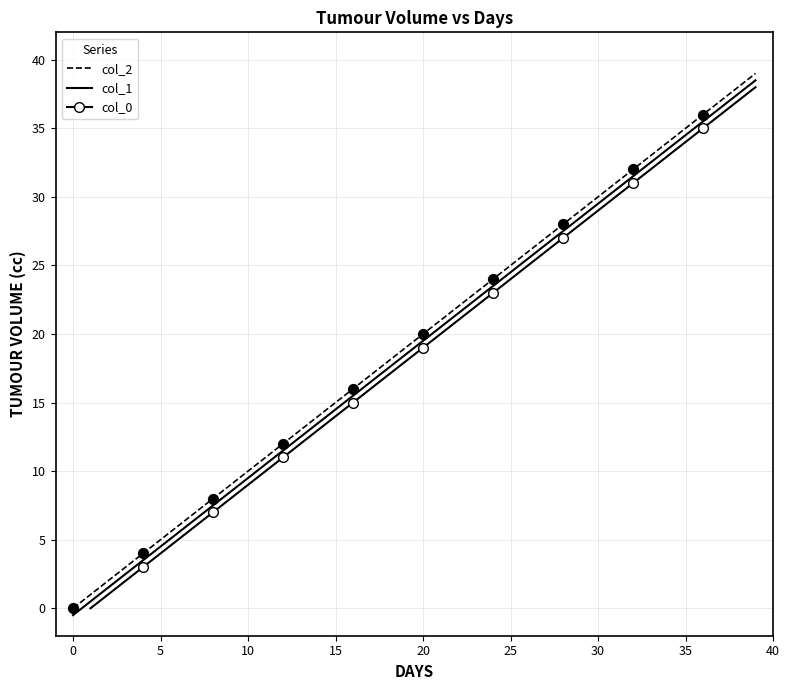

Which series reaches the maximum Y coordinate?

col_2